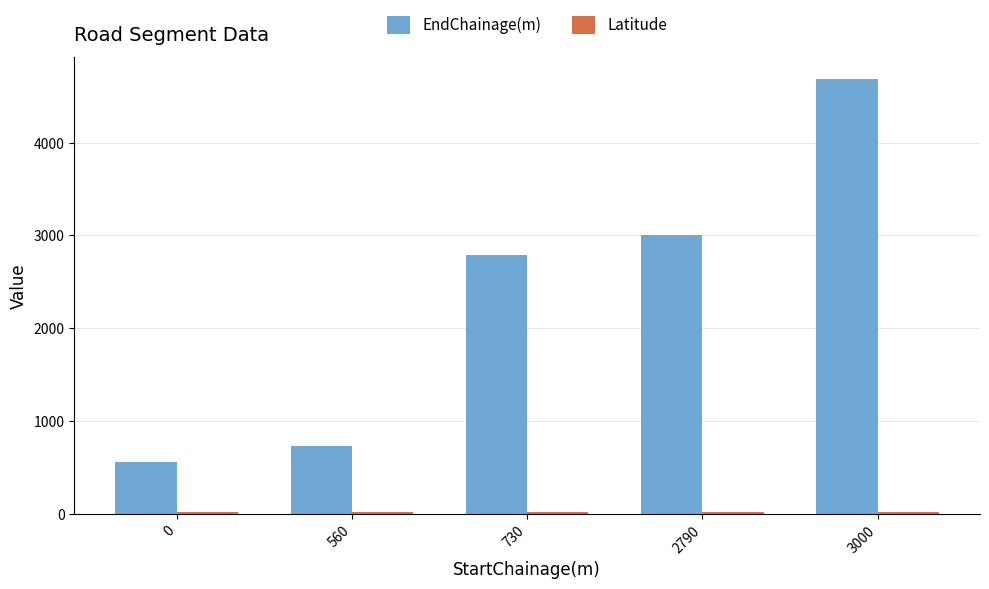

What is the sum of all EndChainage(m) values?

11770.0